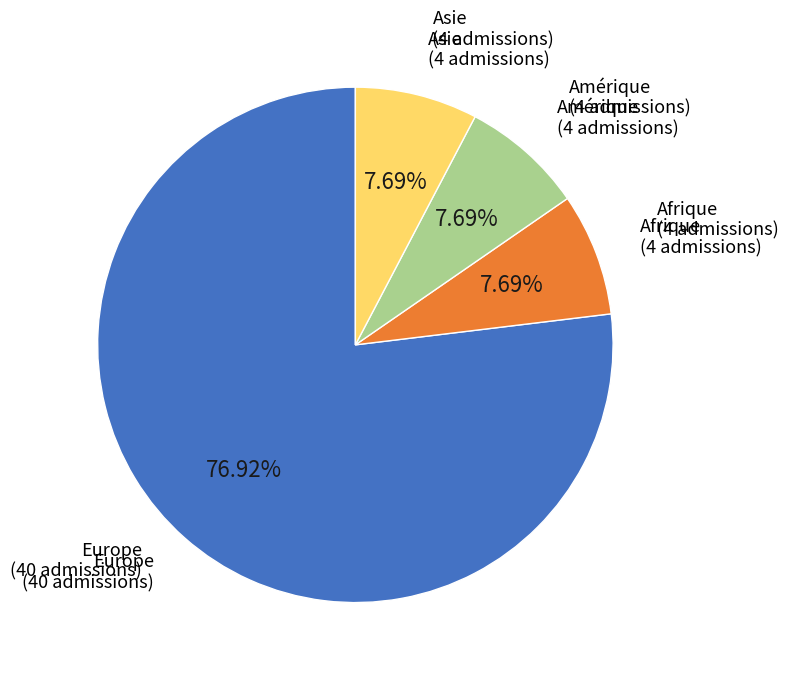

Which slice is the largest?

Europe